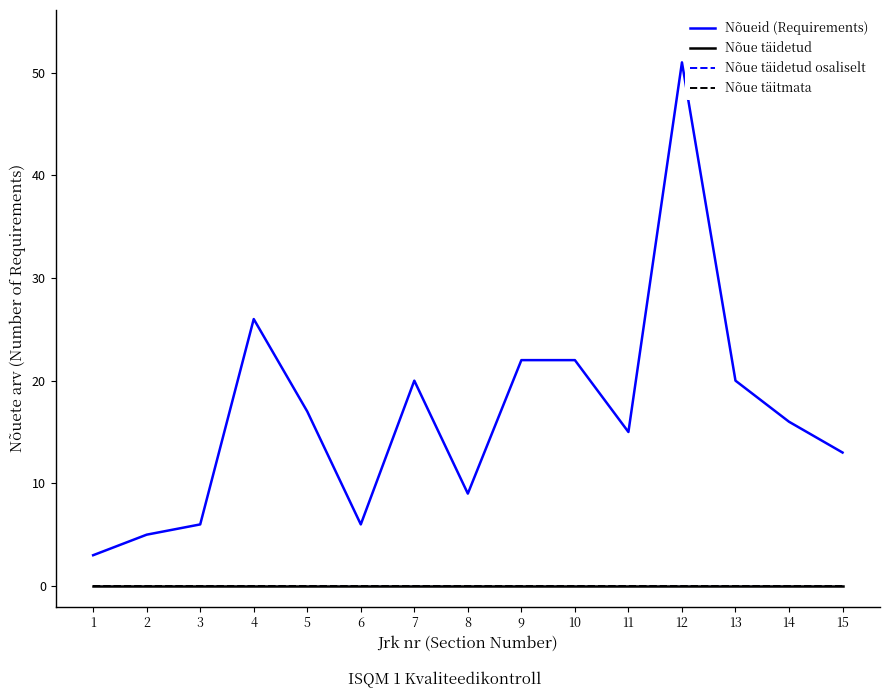

True or false: Nõueid (Requirements) has more than 0 interior local peaks.

True